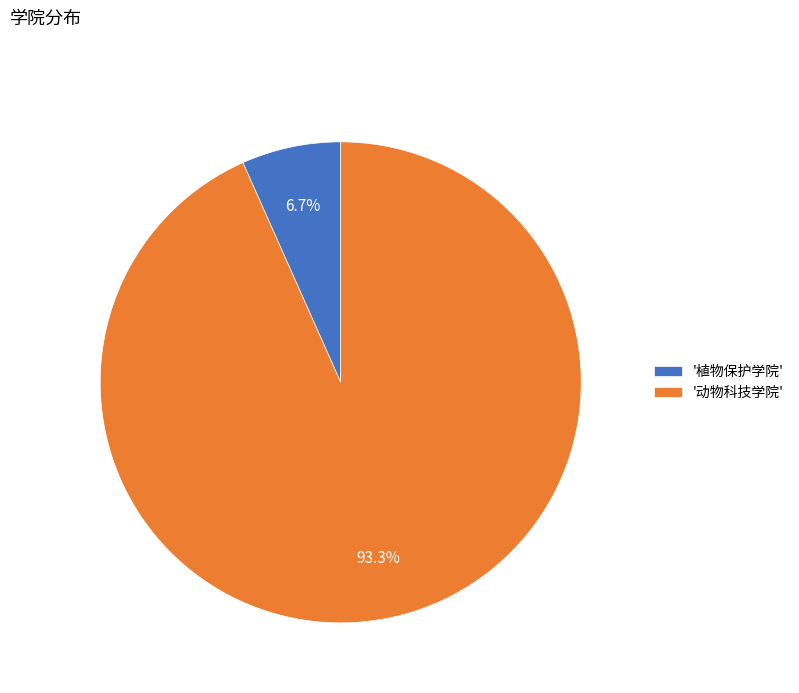

To the nearest percent, what is the difference between the largest and smallest slice percentages?

87%